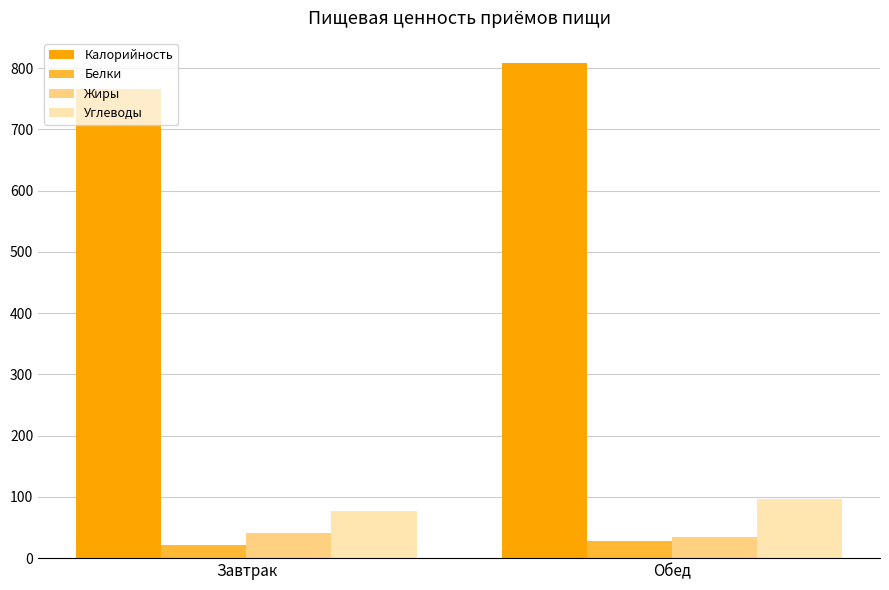

What is the lowest value of the Жиры series?

34.0